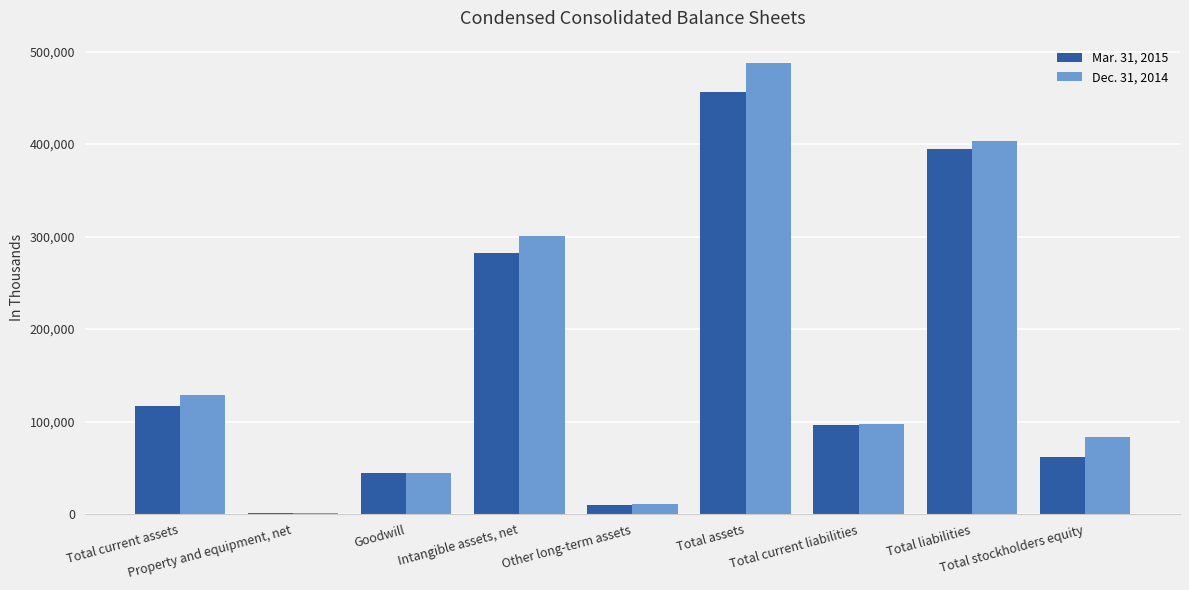

Is it true that Mar. 31, 2015 equals 43066 at Total current liabilities?

False